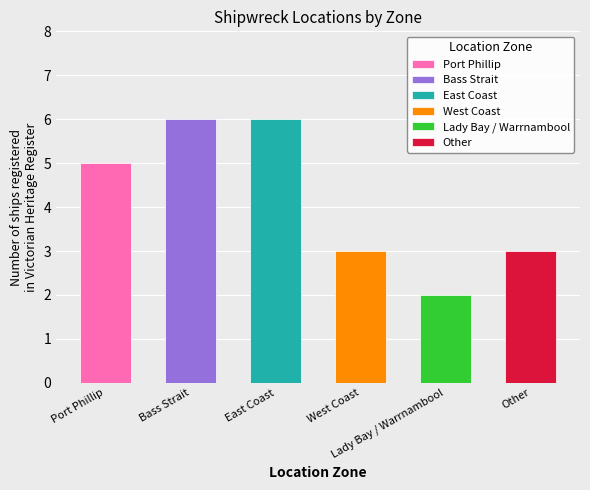

Does the chart contain any negative values?

No